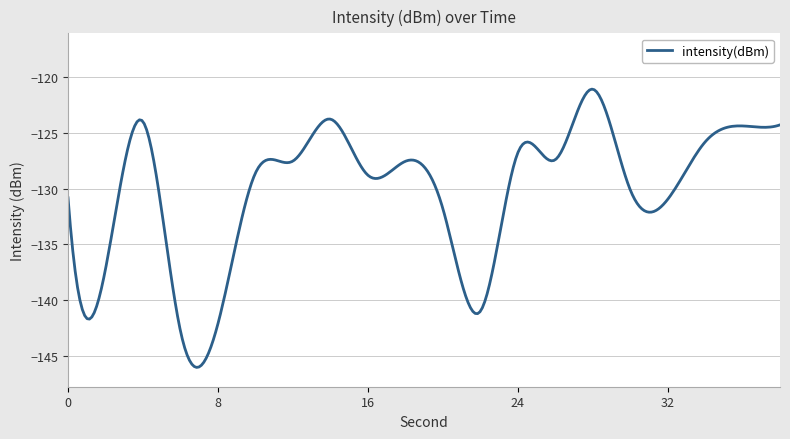

What is the maximum value shown in the chart?

-121.1